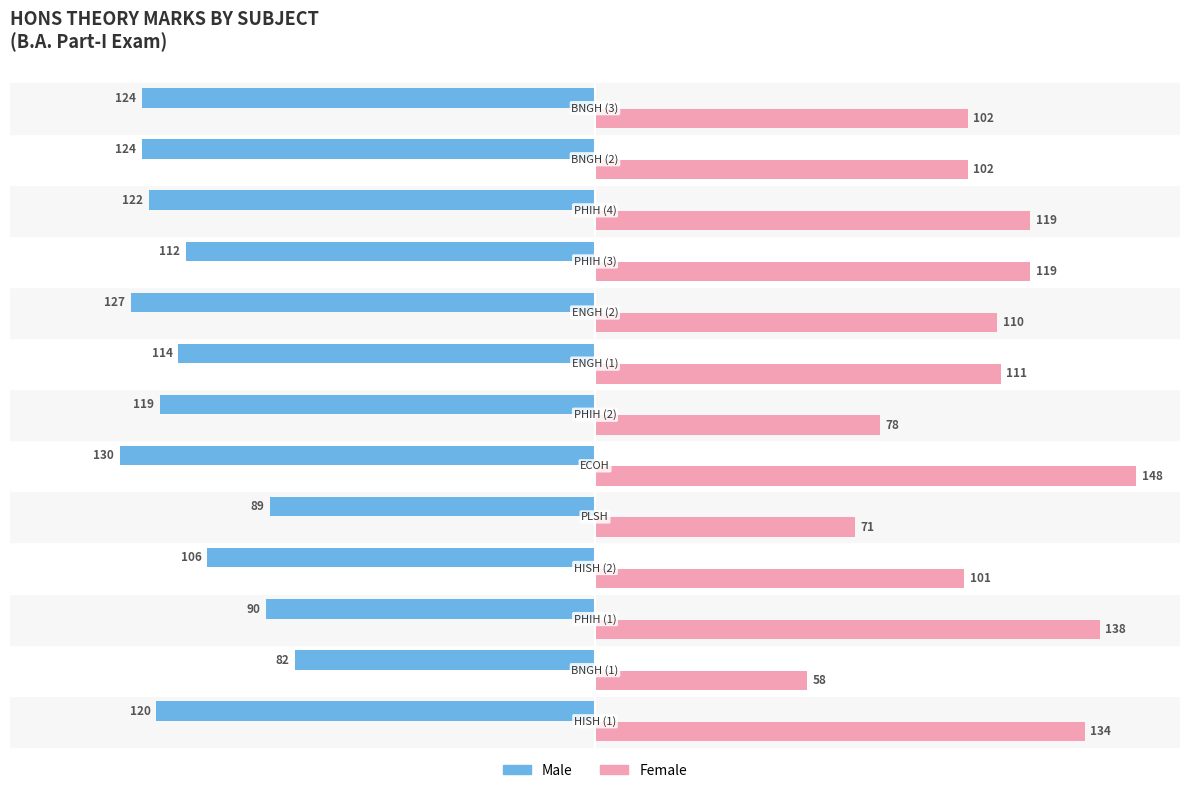

What is the greatest value displayed?

148